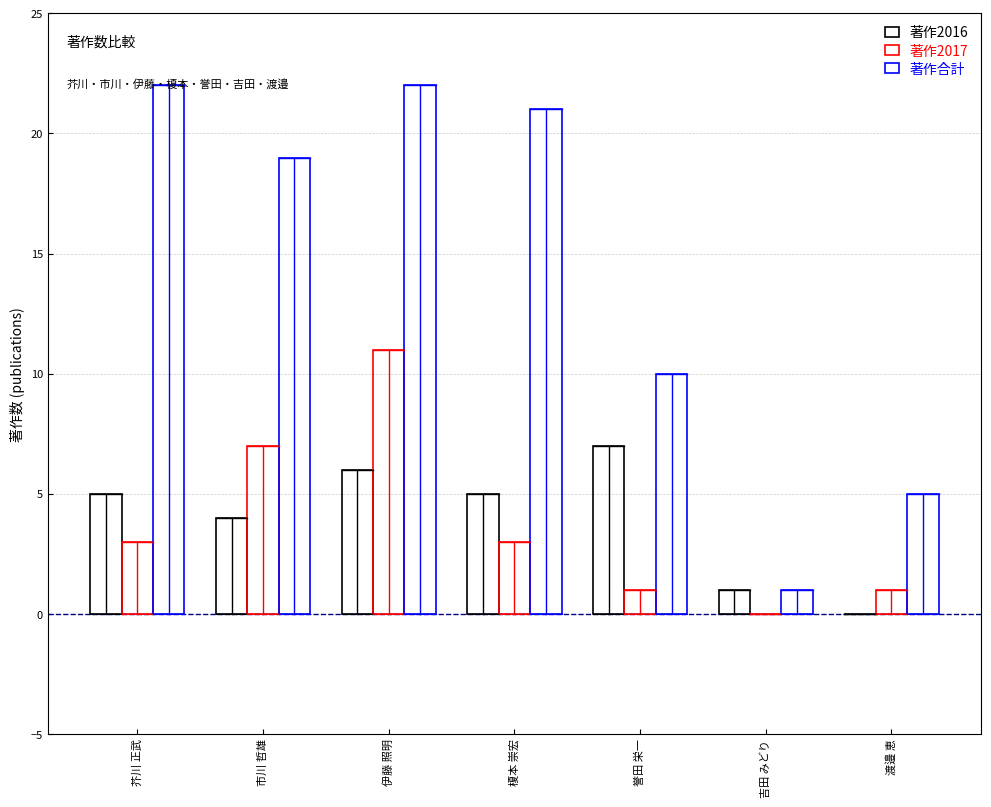

True or false: 著作2016 has a value of 0 at 渡邉 恵.

True